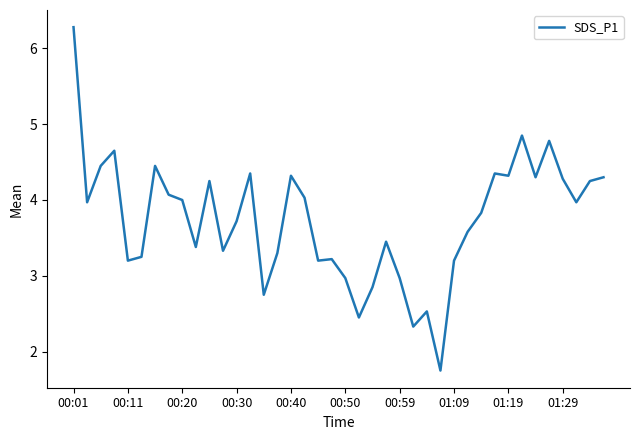

Count the number of data series in this chart.

1